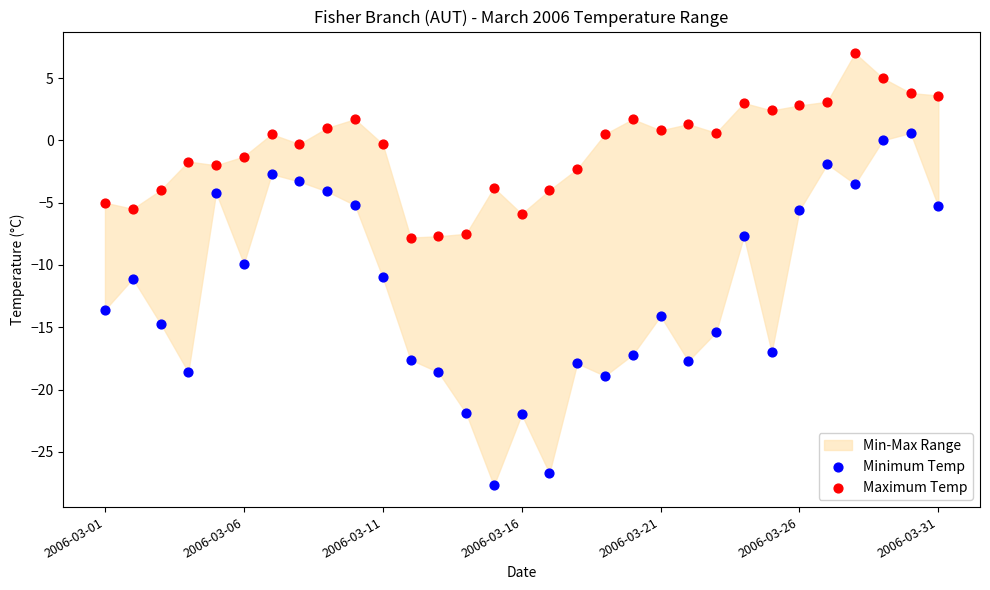

In the Minimum Temp series, what Y value is closest to -13?

-13.6